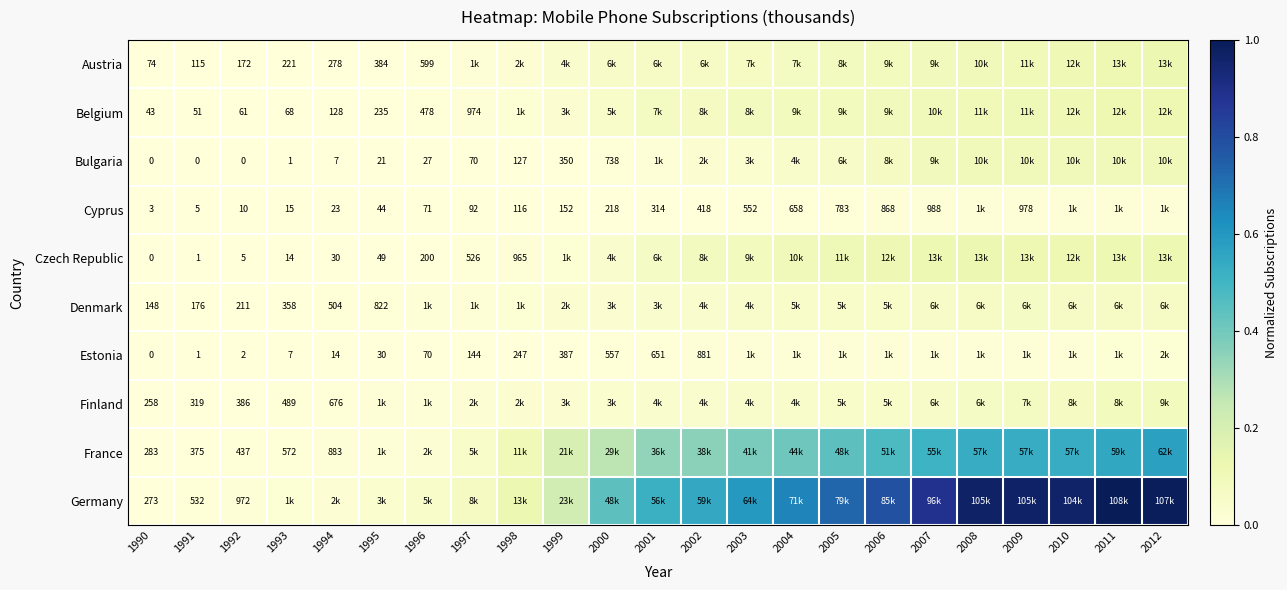

The Denmark series shows 0.1 at 2010. True or false?

False